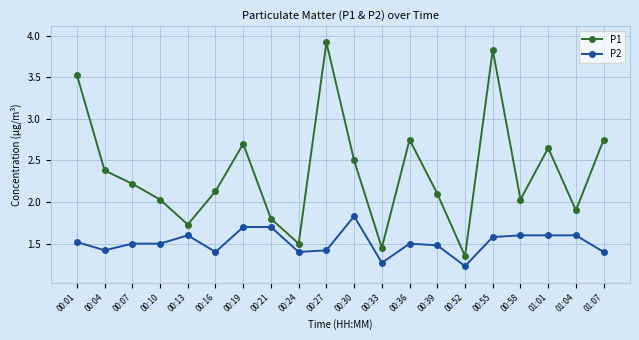

What is the sum of the P2 values at 00:58 and 00:39?

3.1